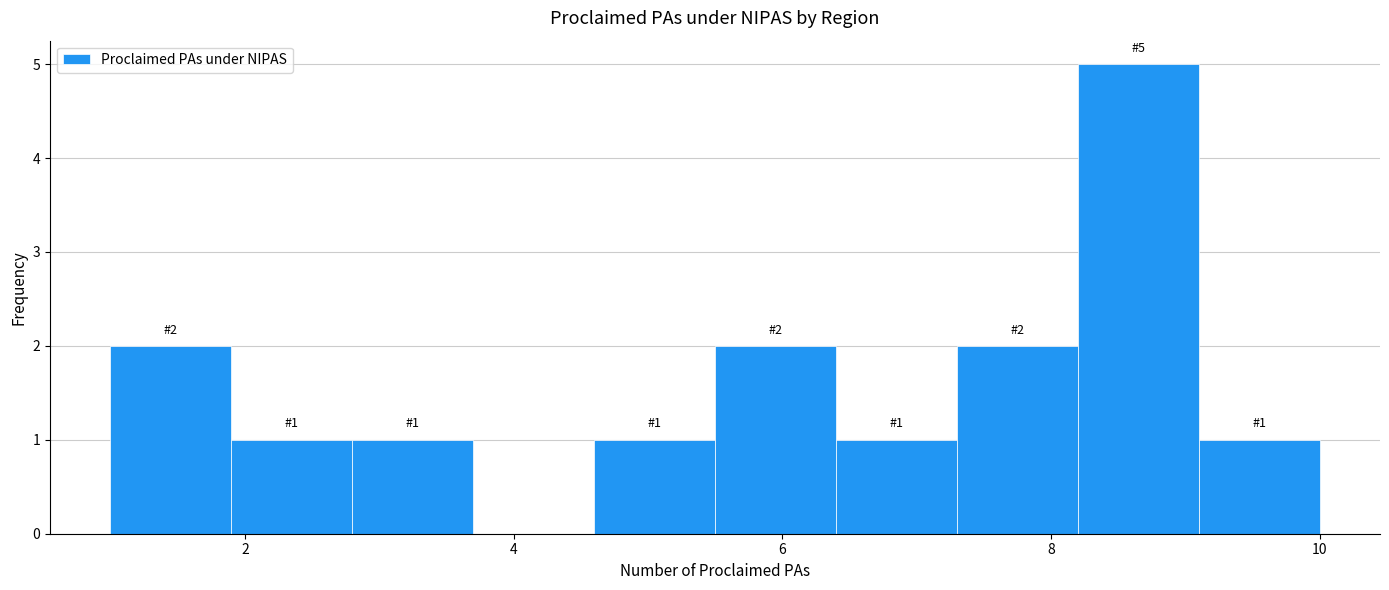

Over which range of the x-axis is the bar tallest?

8.2 to 9.1